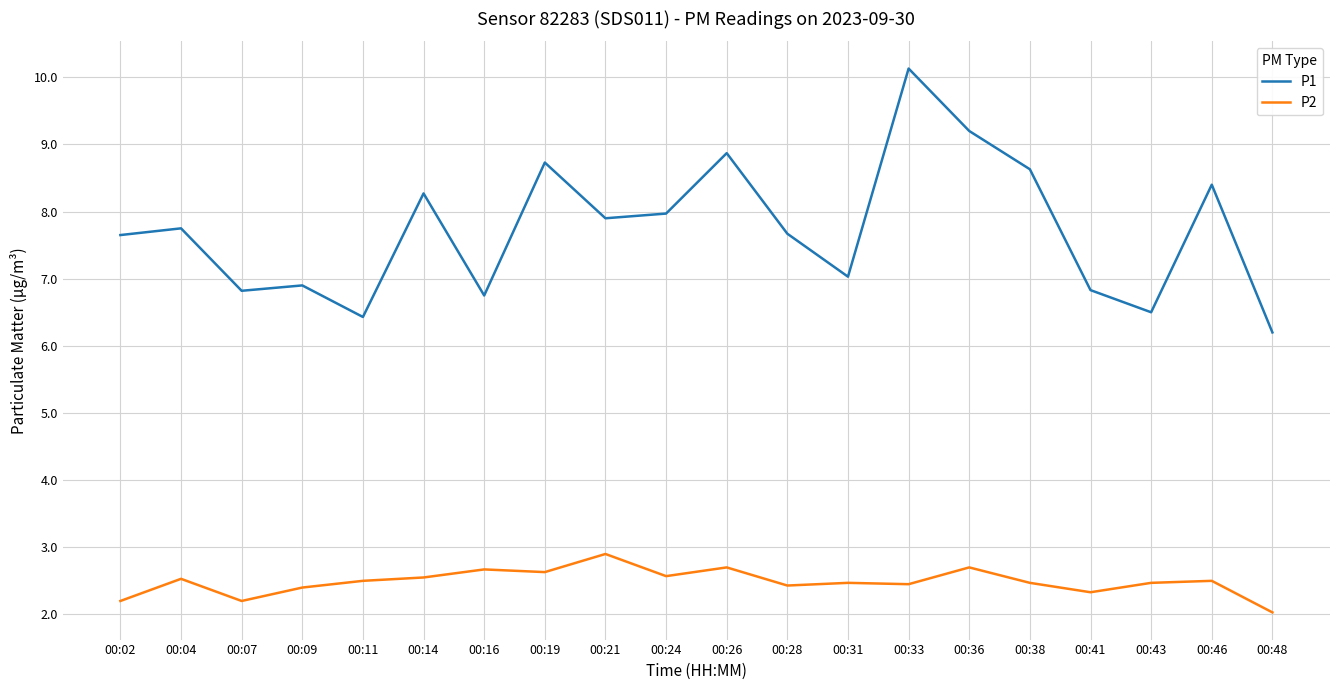

Is the value of P2 at 00:14 greater than the value of P1 at 00:24?

No